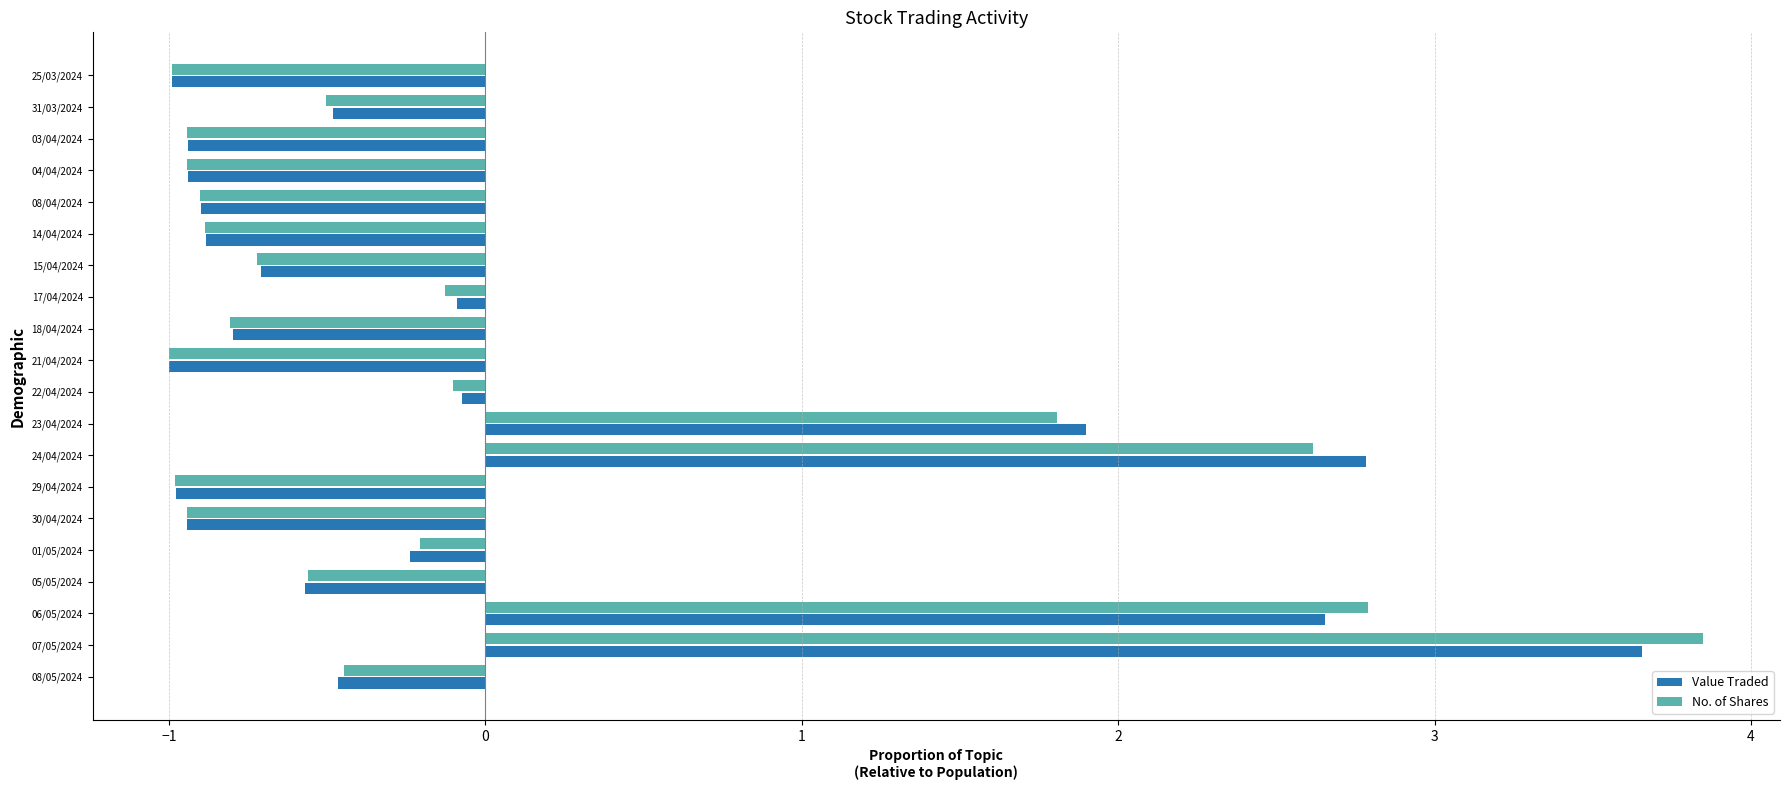

Between 29/04/2024 and 15/04/2024, which series saw the biggest shift?

Value Traded